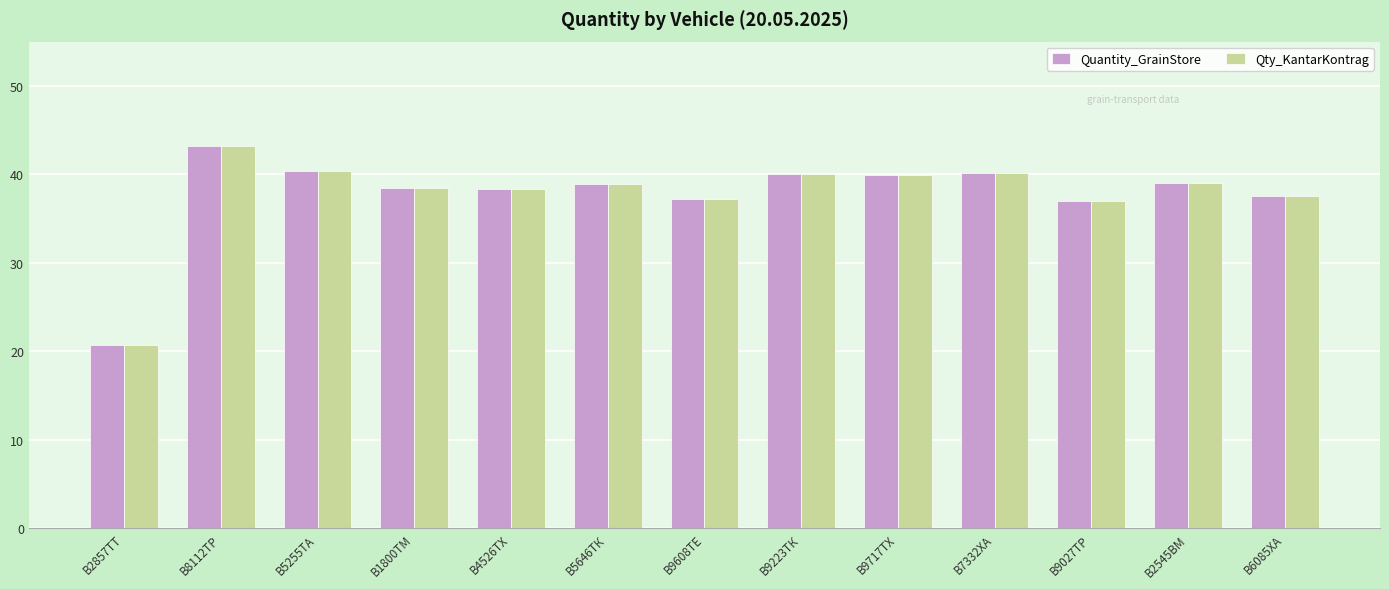

What is the value of the Qty_KantarKontrag bar at the 4th from the left?

38.5